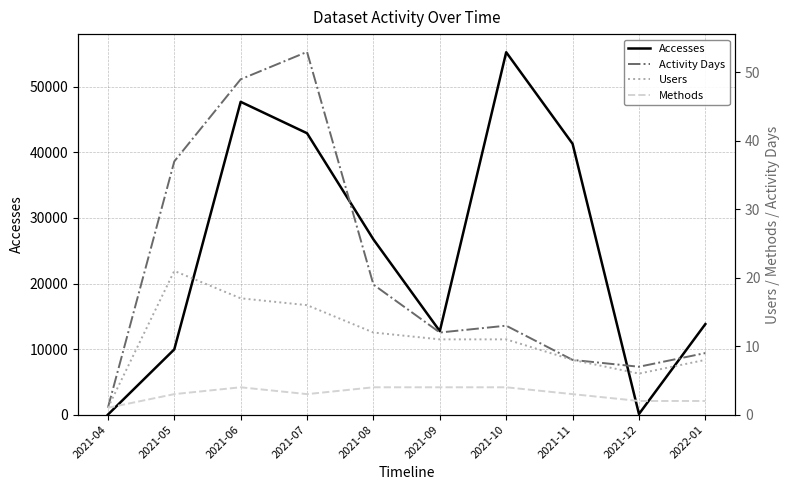

Which series has the largest range (max minus min)?

Accesses